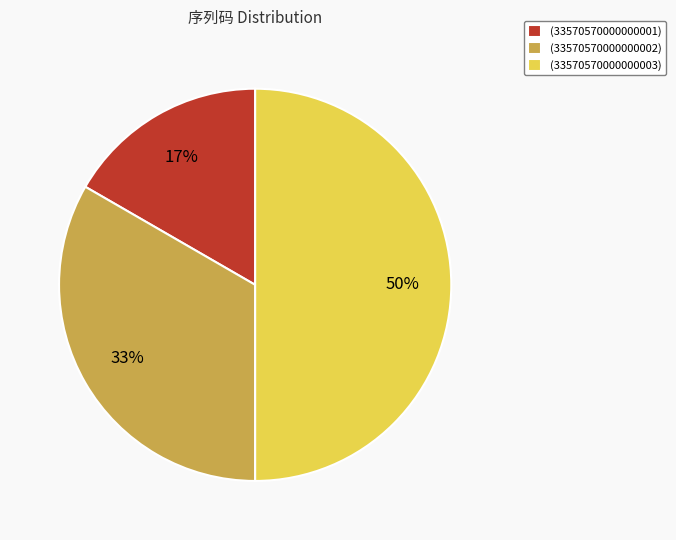

Which has a higher value, (33570570000000003) or (33570570000000001)?

(33570570000000003)